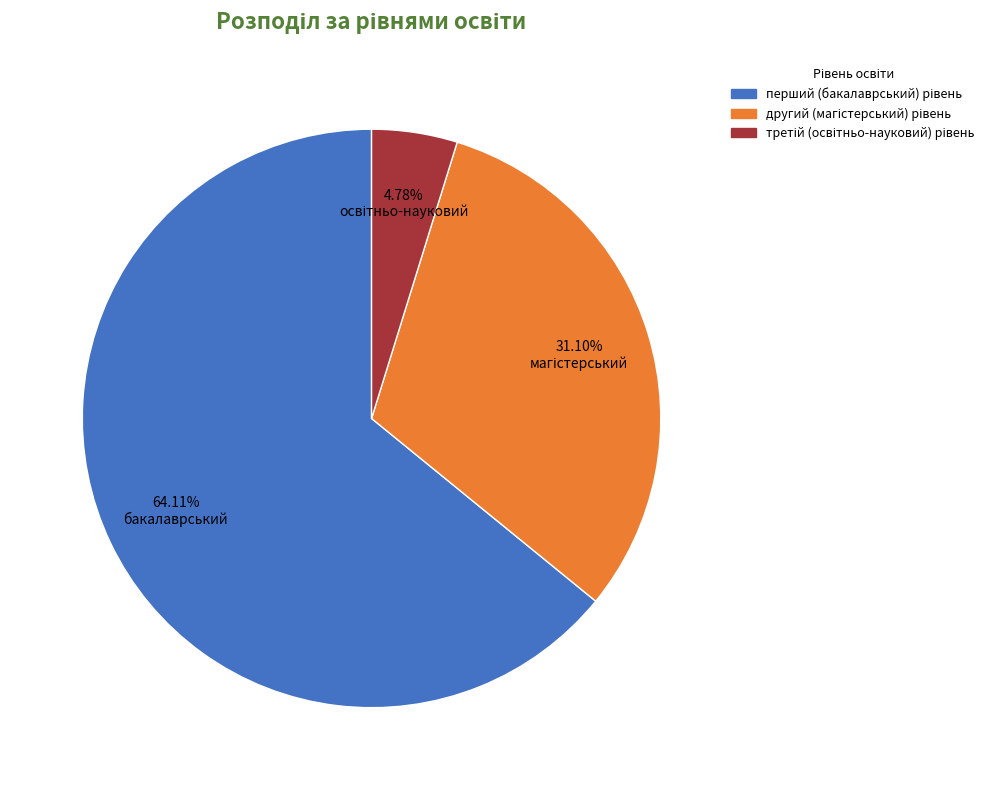

Is there a majority slice in this chart?

Yes